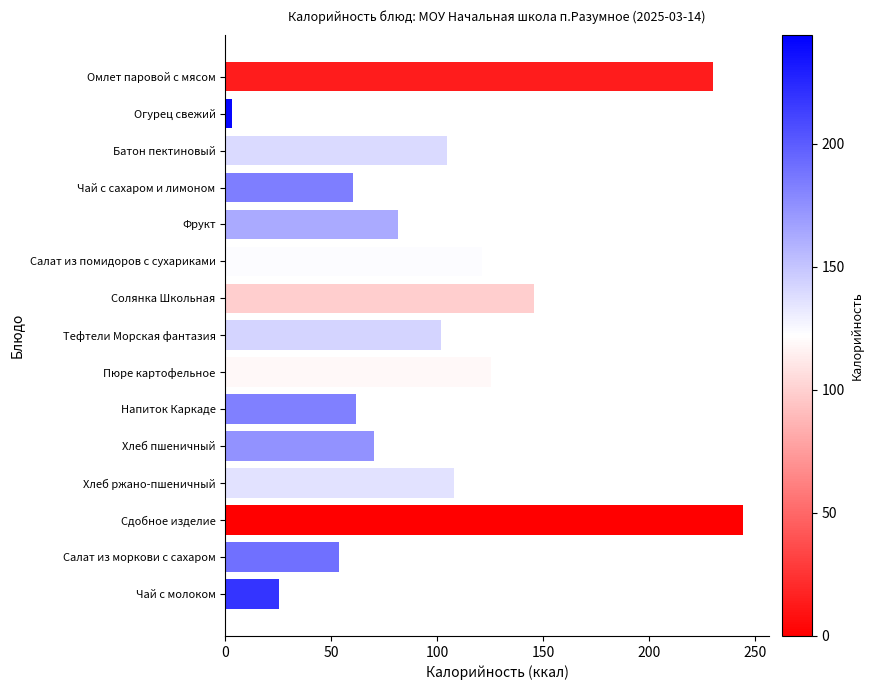

What is the approximate value at Батон пектиновый?

104.7